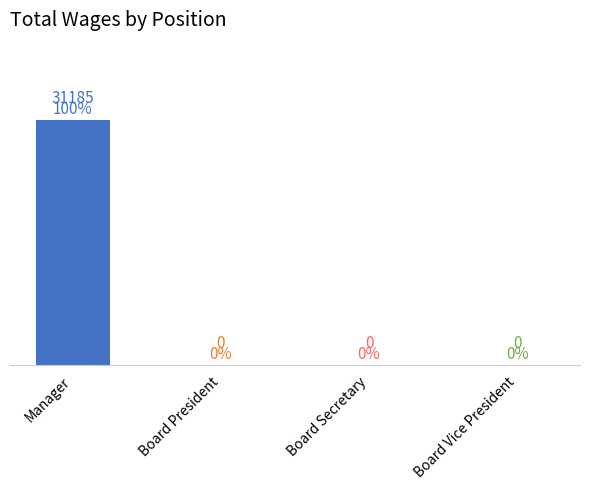

Count the number of categories in the chart.

4